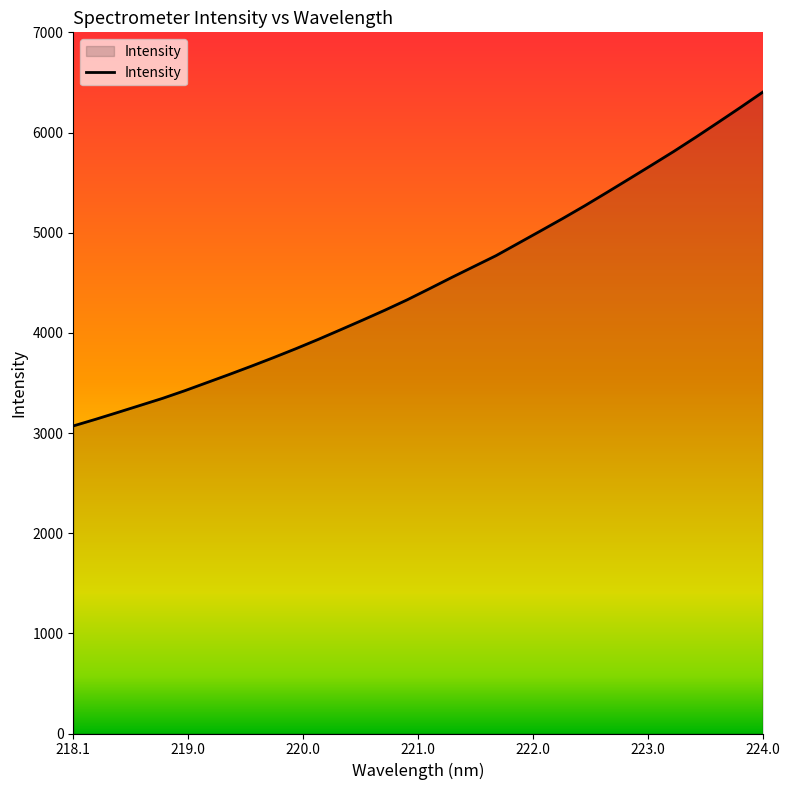

What is the maximum value shown in the chart?

6402.0